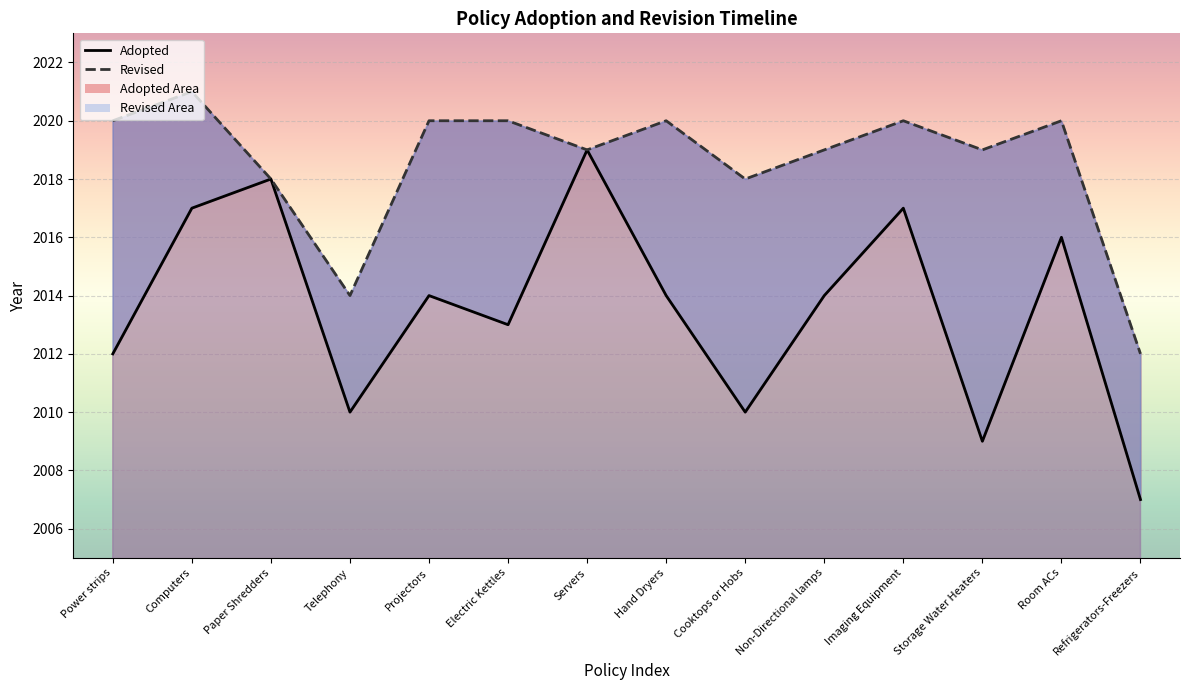

At which category does the chart reach its peak across all series?

Computers